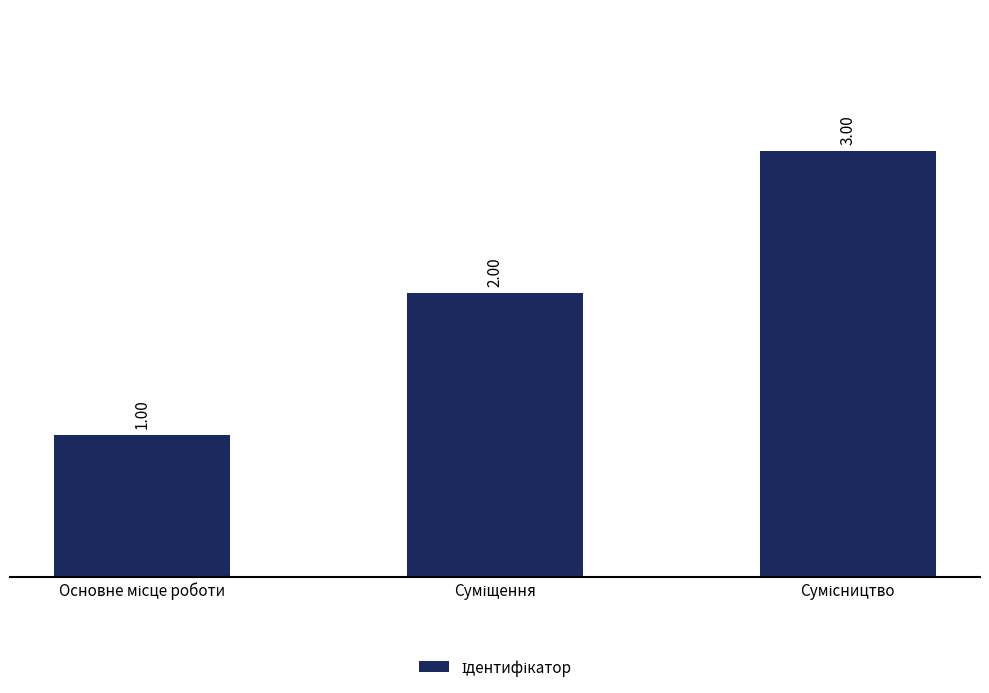

What is the change in value from Суміщення to Сумісництво?

+1